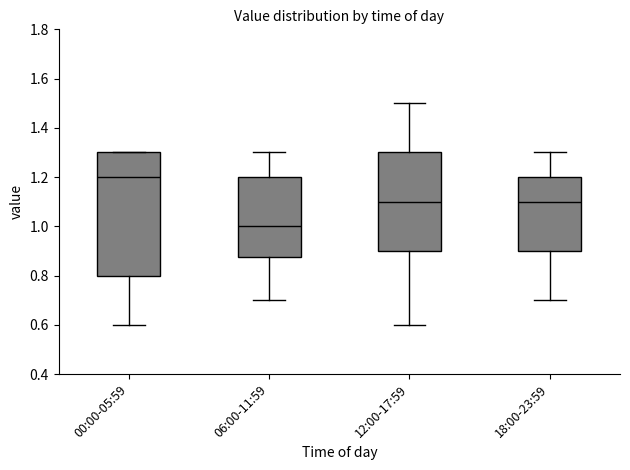

Which box has the highest median line?

00:00-05:59